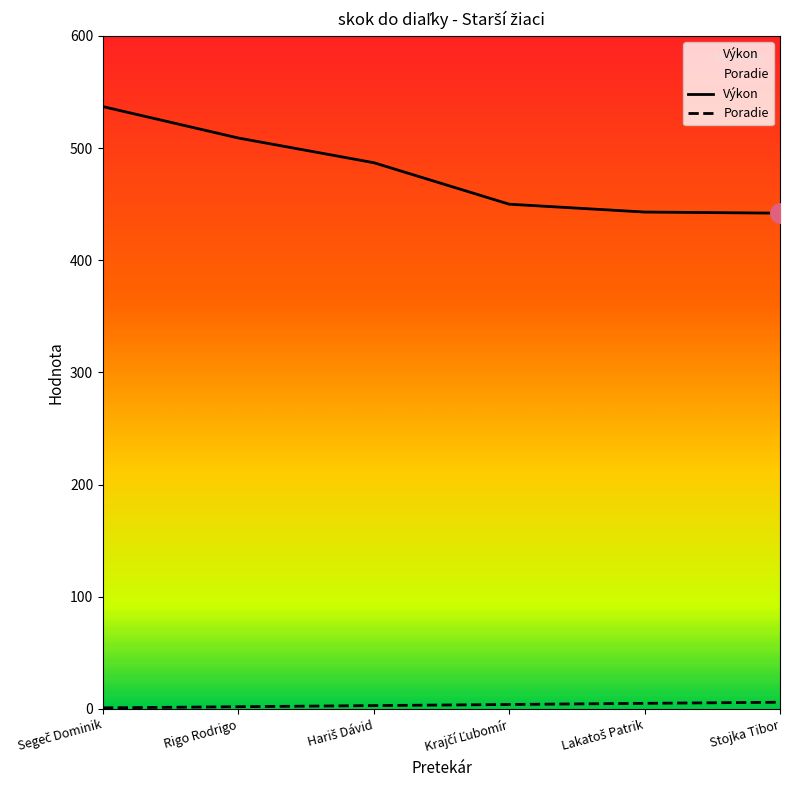

True or false: Poradie and Výkon cross at least once.

False